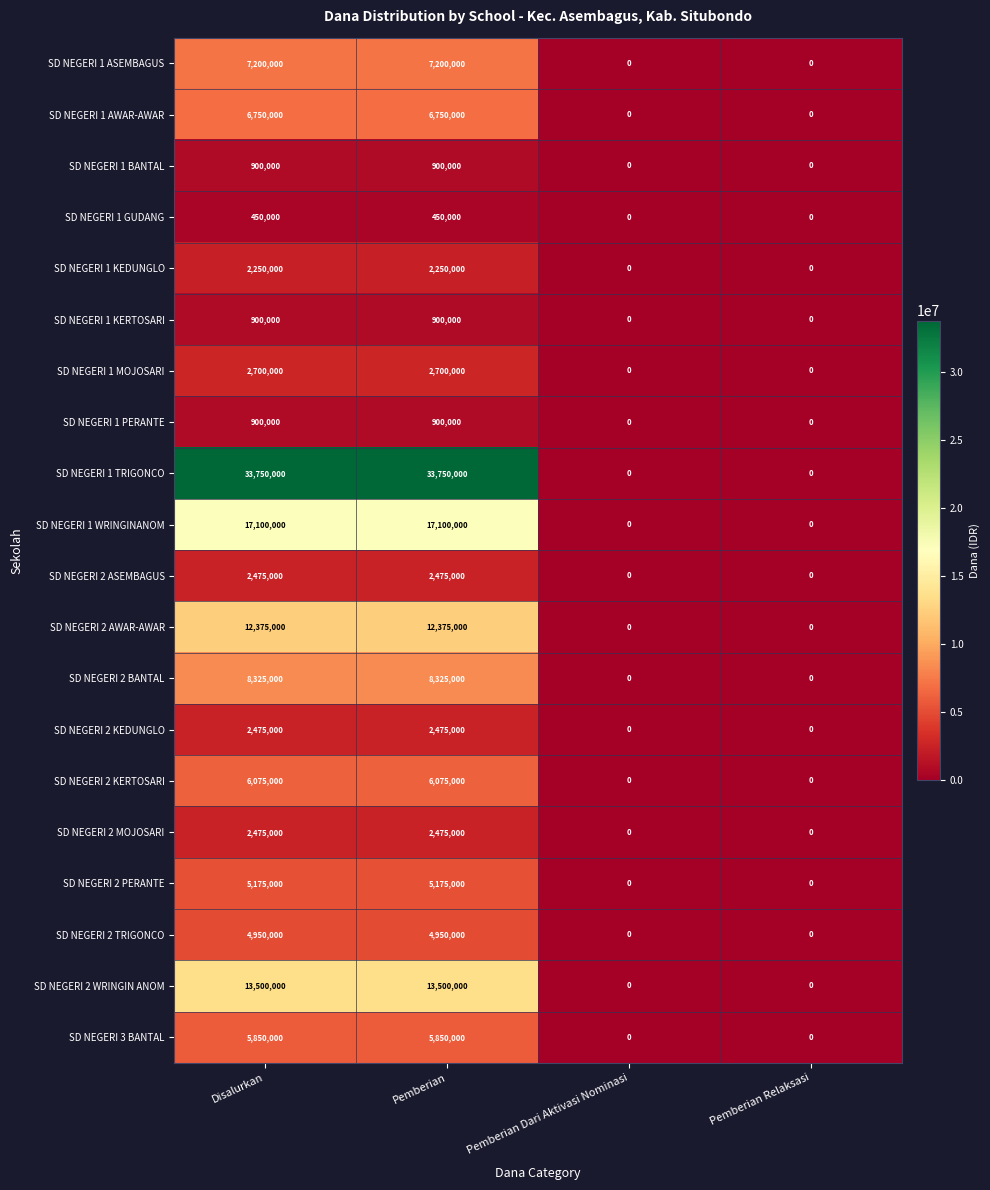

What is the sum of the SD NEGERI 2 PERANTE values at Pemberian and Pemberian Dari Aktivasi Nominasi?

5175000